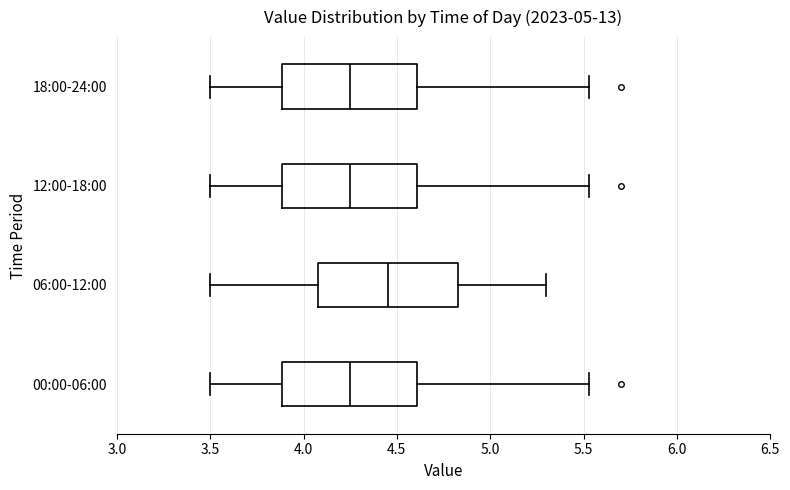

Where is the right edge of the box for 18:00-24:00 on the x-axis? The values are not printed on the chart, so give them approximately, as read against the axis.

4.60